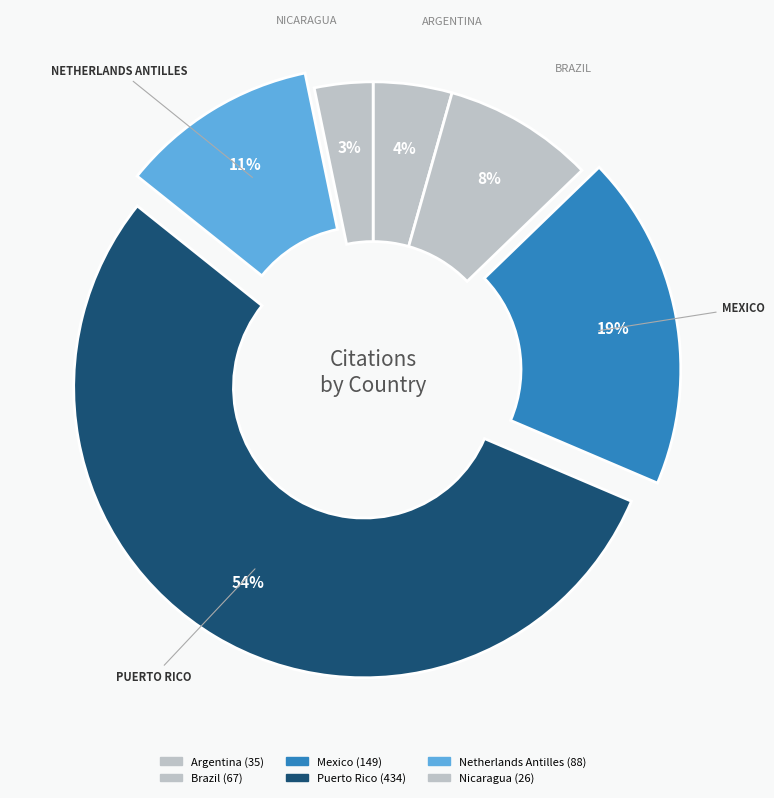

To the nearest percent, what portion does Argentina represent?

4%